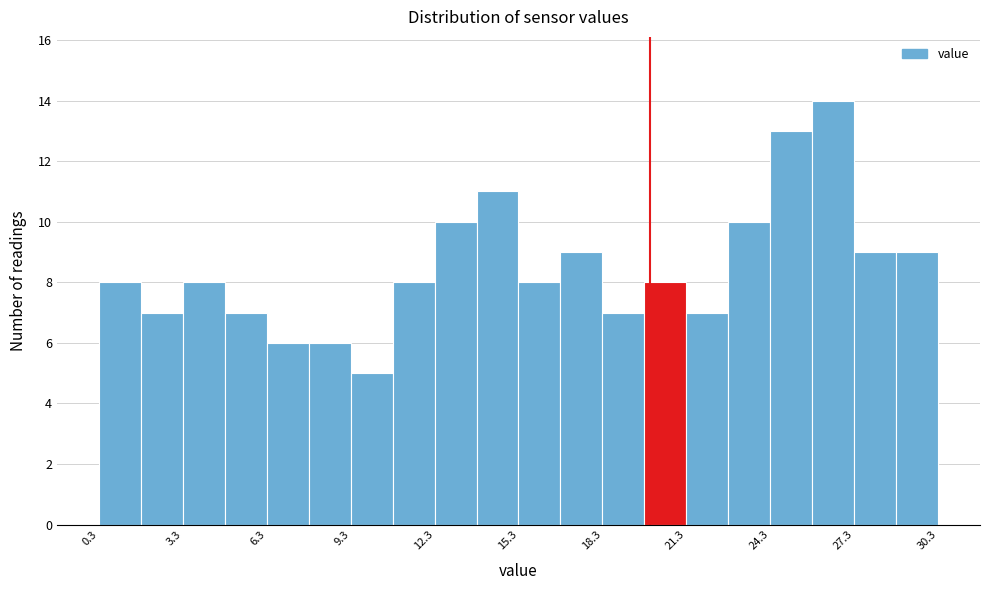

Read against the x-axis, roughly where is the centre of the tallest bar?

26.5